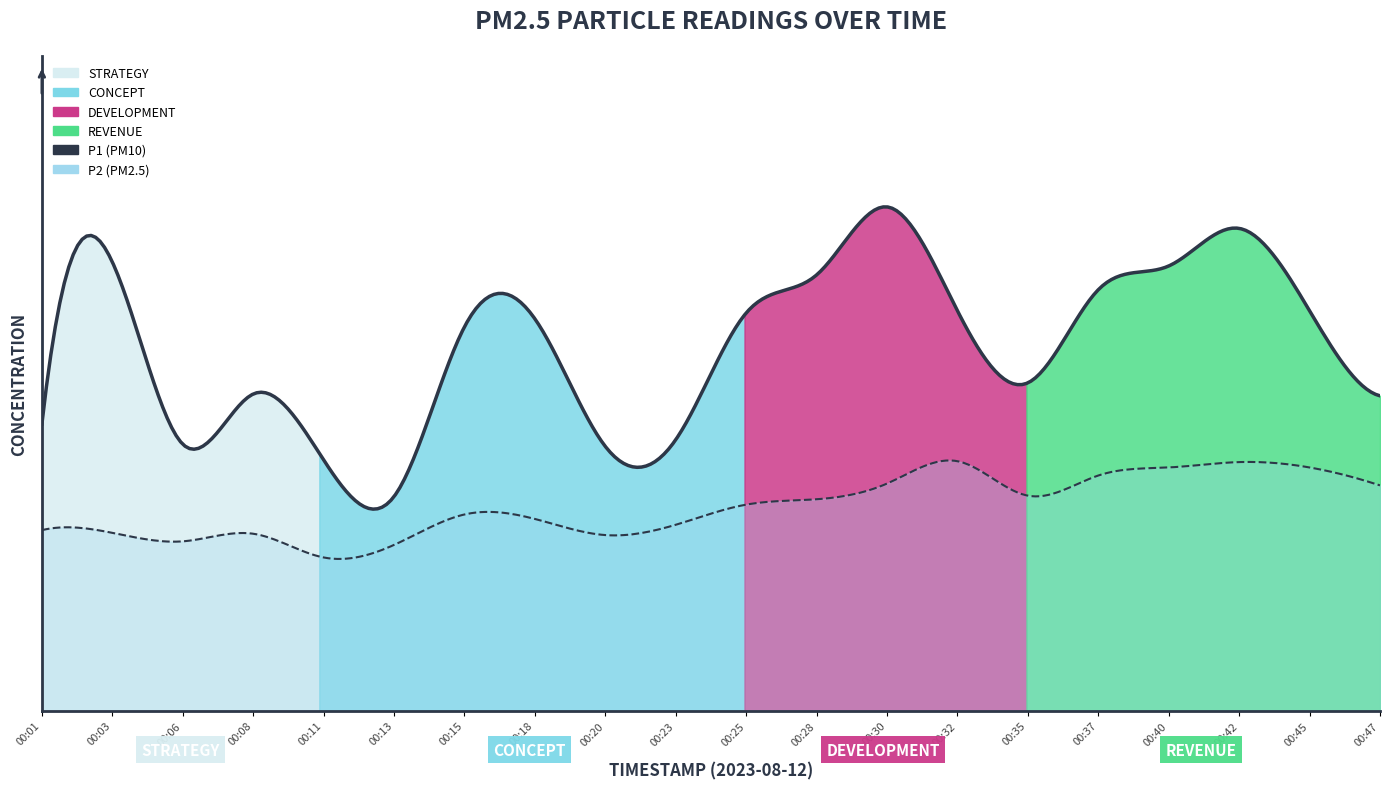

What is the difference between the maximum and minimum values in the P1 series?

6.5